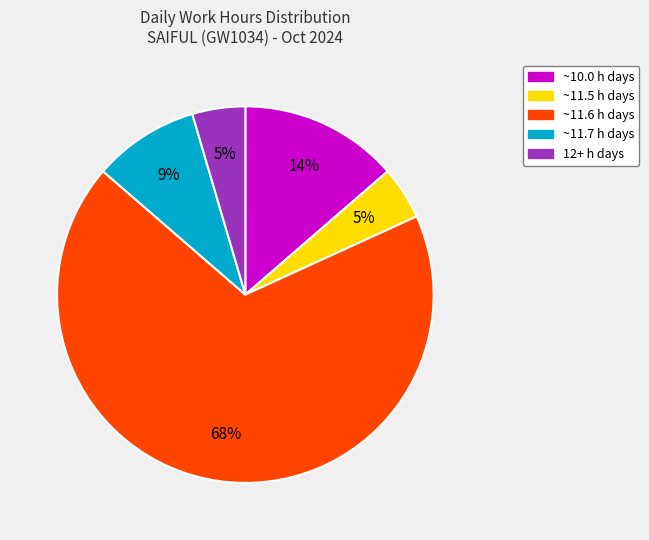

Is there a majority slice in this chart?

Yes